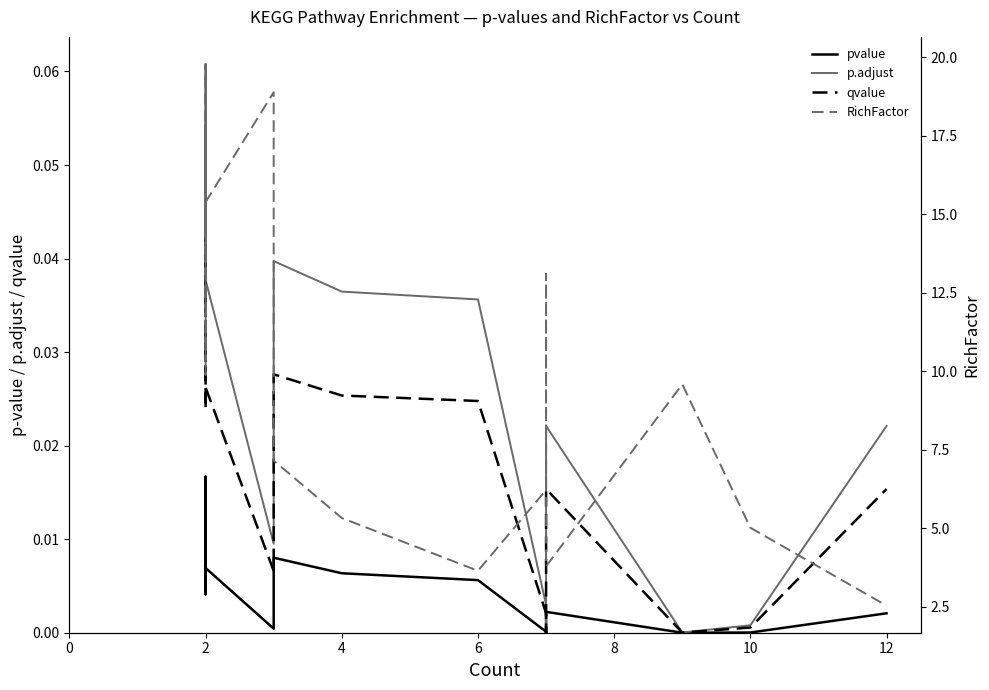

How many lines are shown in the chart?

4